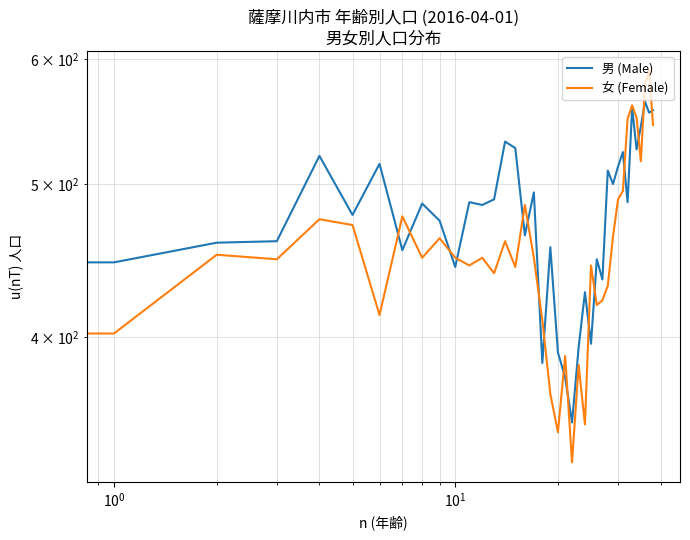

What is the sum of all 女 (Female) values?

17705